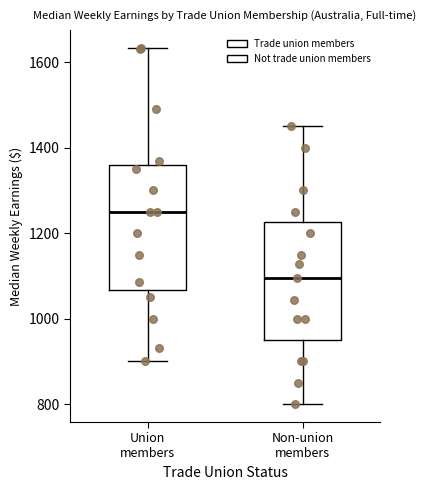

Reading left to right, read every box against the y-axis: the position of its median line, the range the box covers, and the ends of its whiskers. The values are not printed on the chart, so give them approximately, as read against the axis.

Union members: median 1260, box 1060 to 1360, whiskers 900 to 1640
Non-union members: median 1100, box 940 to 1220, whiskers 800 to 1460